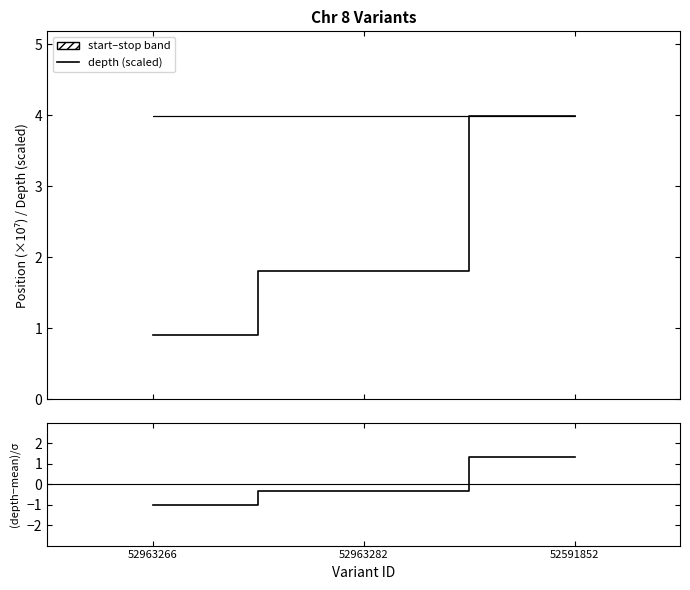

What is the label of the 3rd point from the right?

52963266